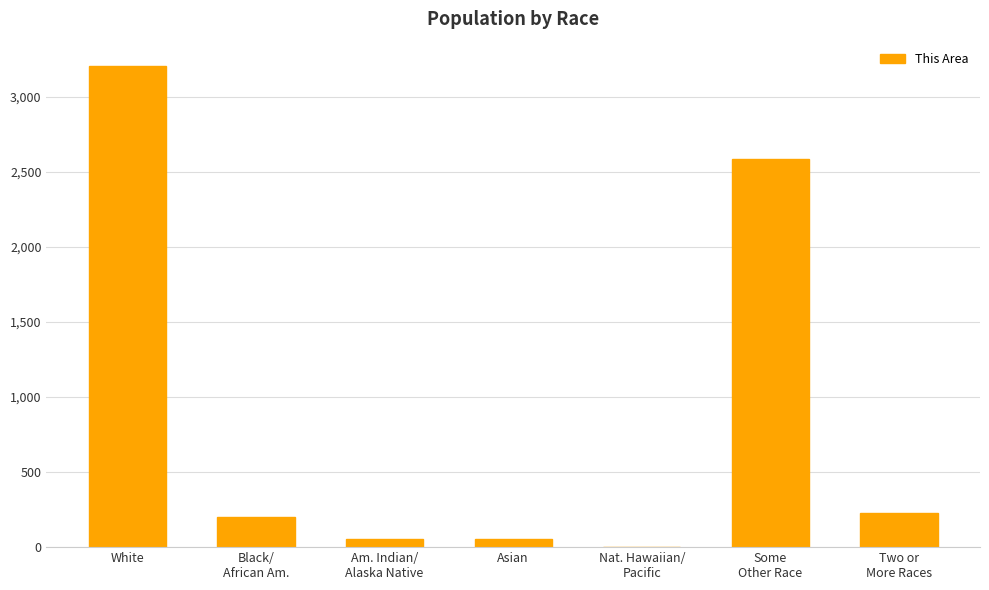

At which category does the chart reach its peak across all series?

White